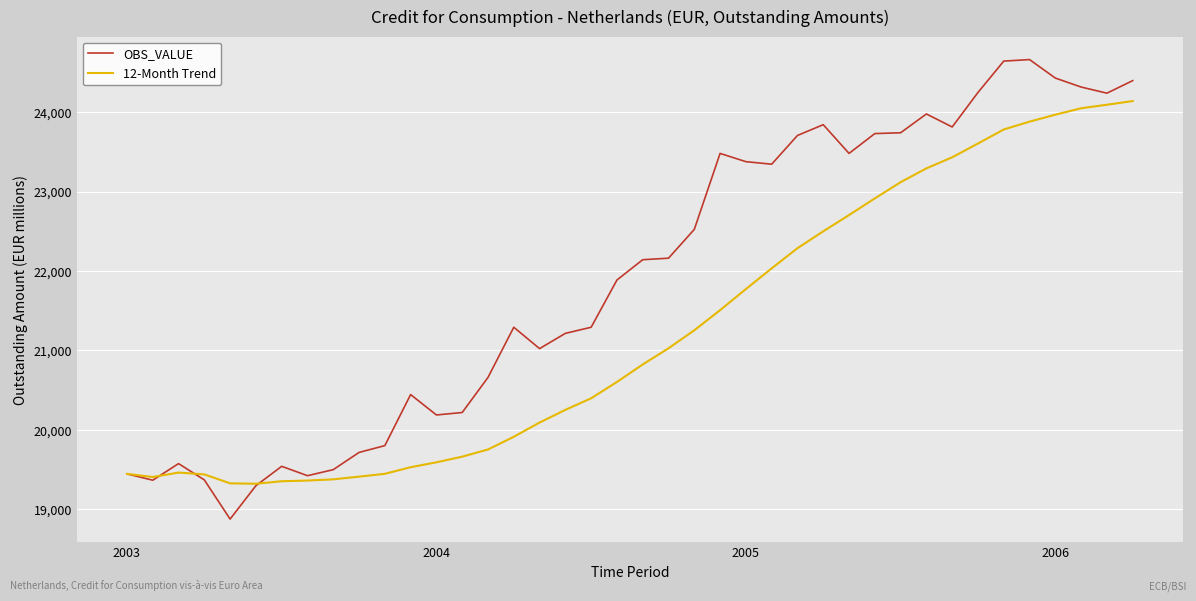

In 12-Month Trend, how many points are lower than both neighbors (excluding endpoints)?

2